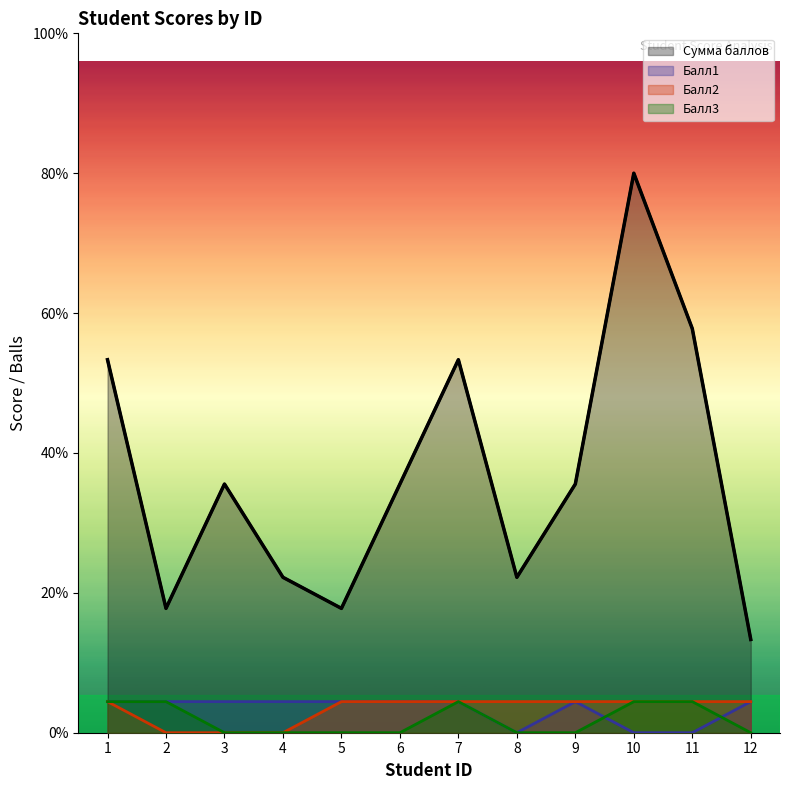

At which category is the sum across all series the highest?

10